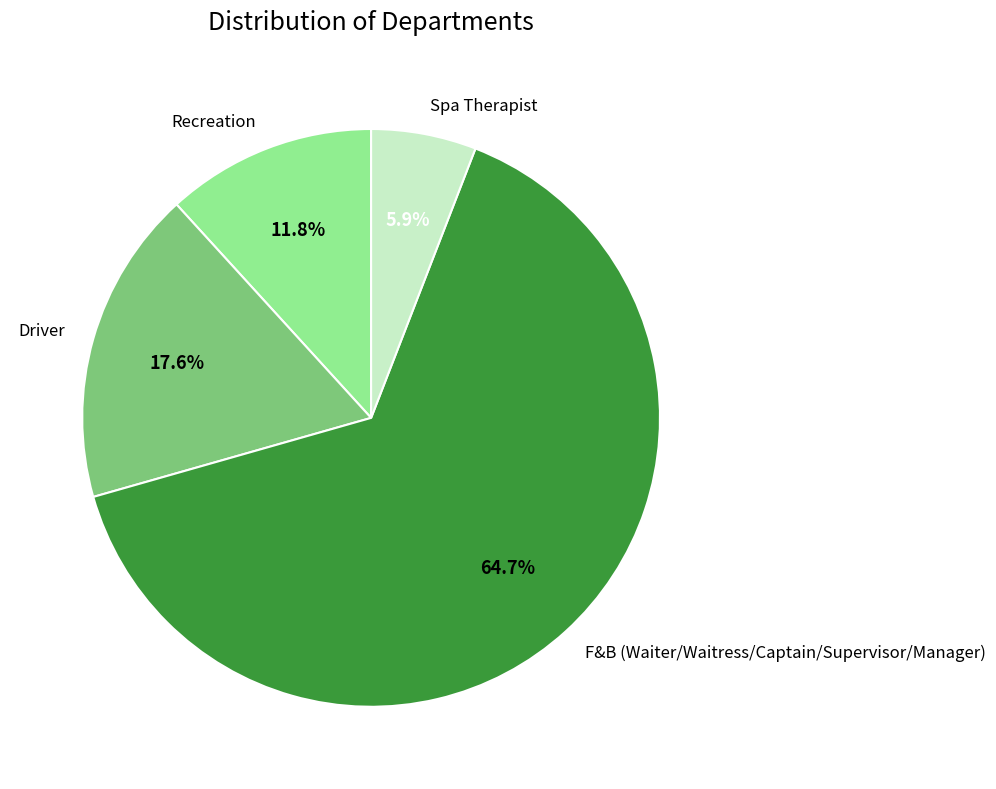

Count the number of slices in the pie.

4